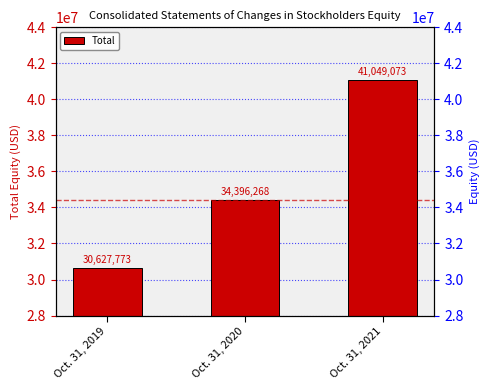

What is the value of the 3rd bar from the left?

41049073